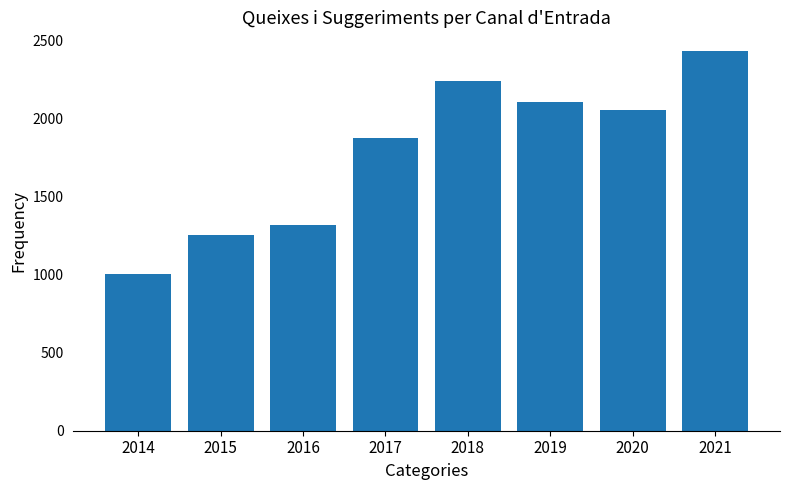

Where does the data first go above 2055?

2018